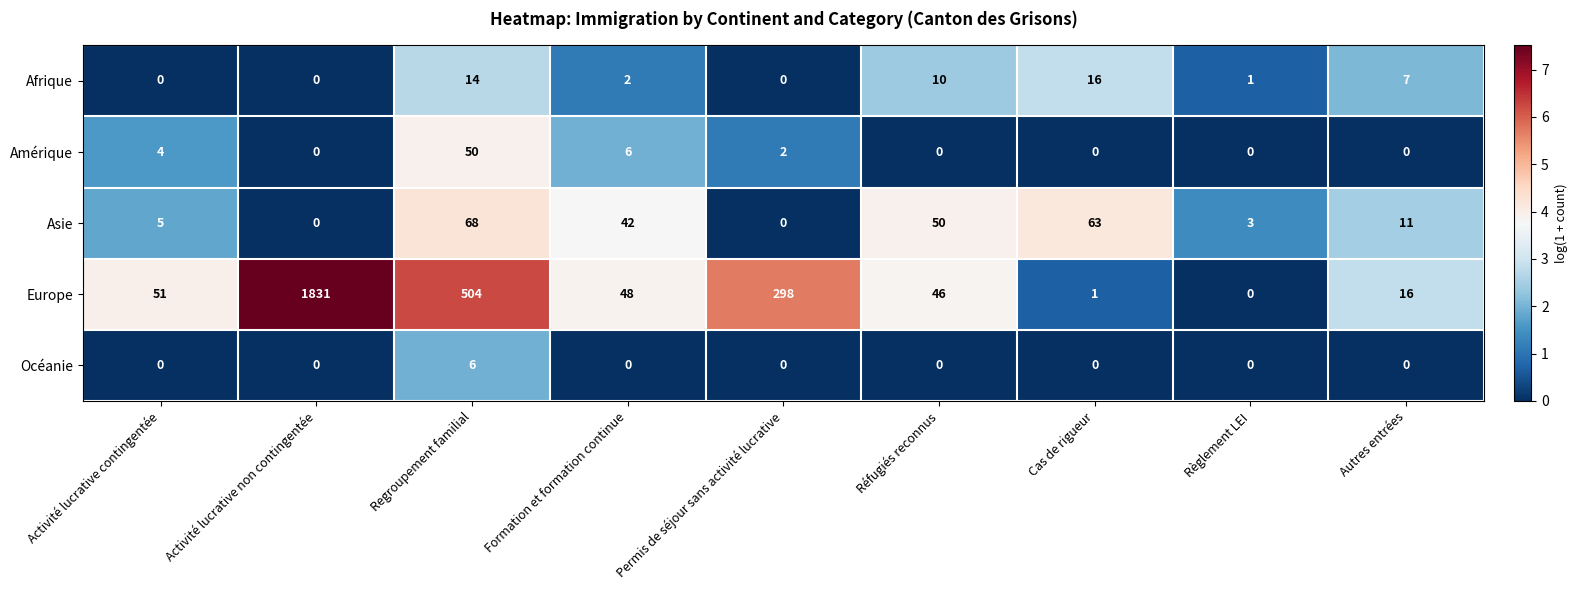

How many data points in Océanie are above 0?

1